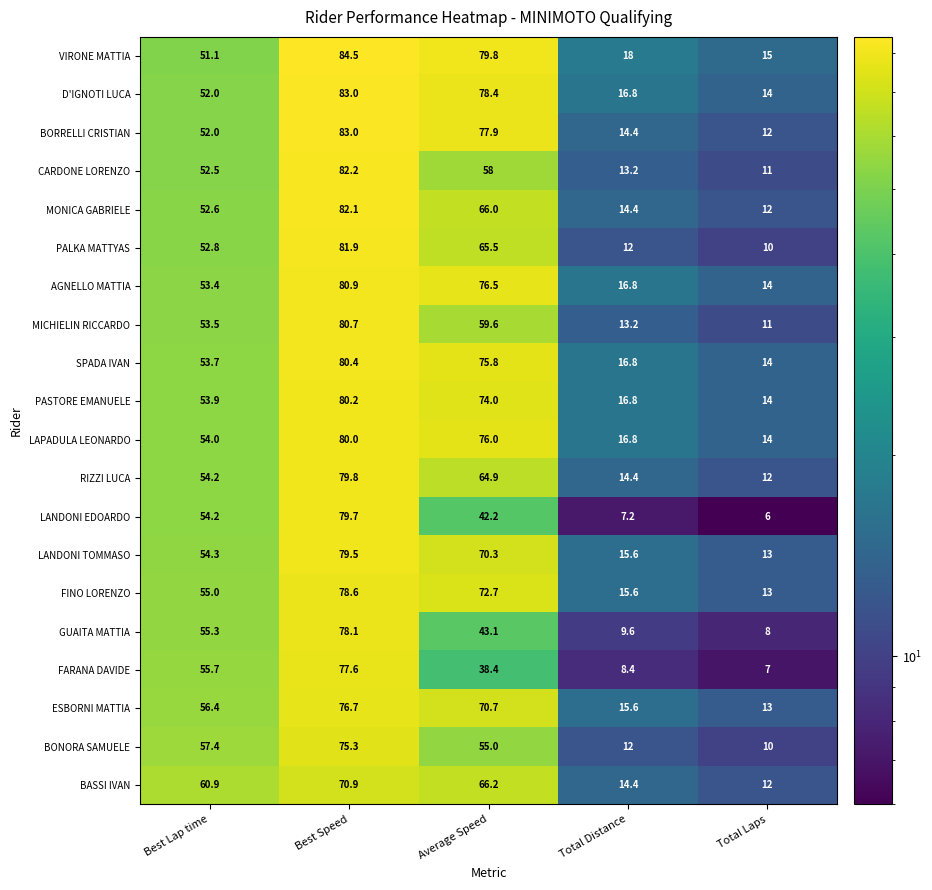

How many values in the PALKA MATTYAS series are below 52?

2